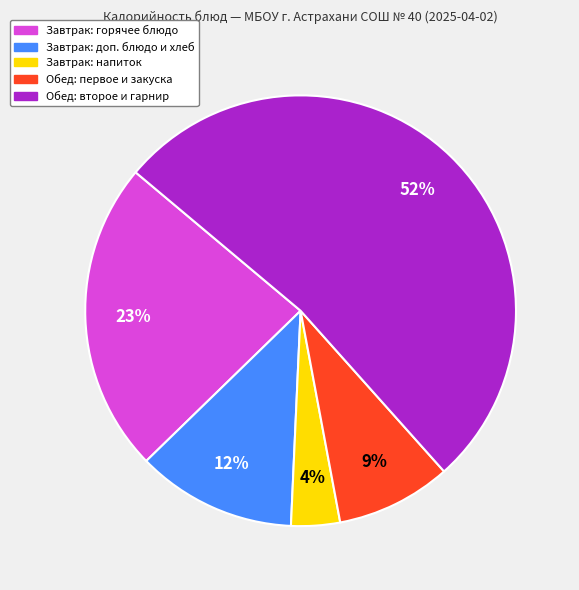

Combined, do Обед: первое и закуска and Обед: второе и гарнир account for over 50%?

Yes